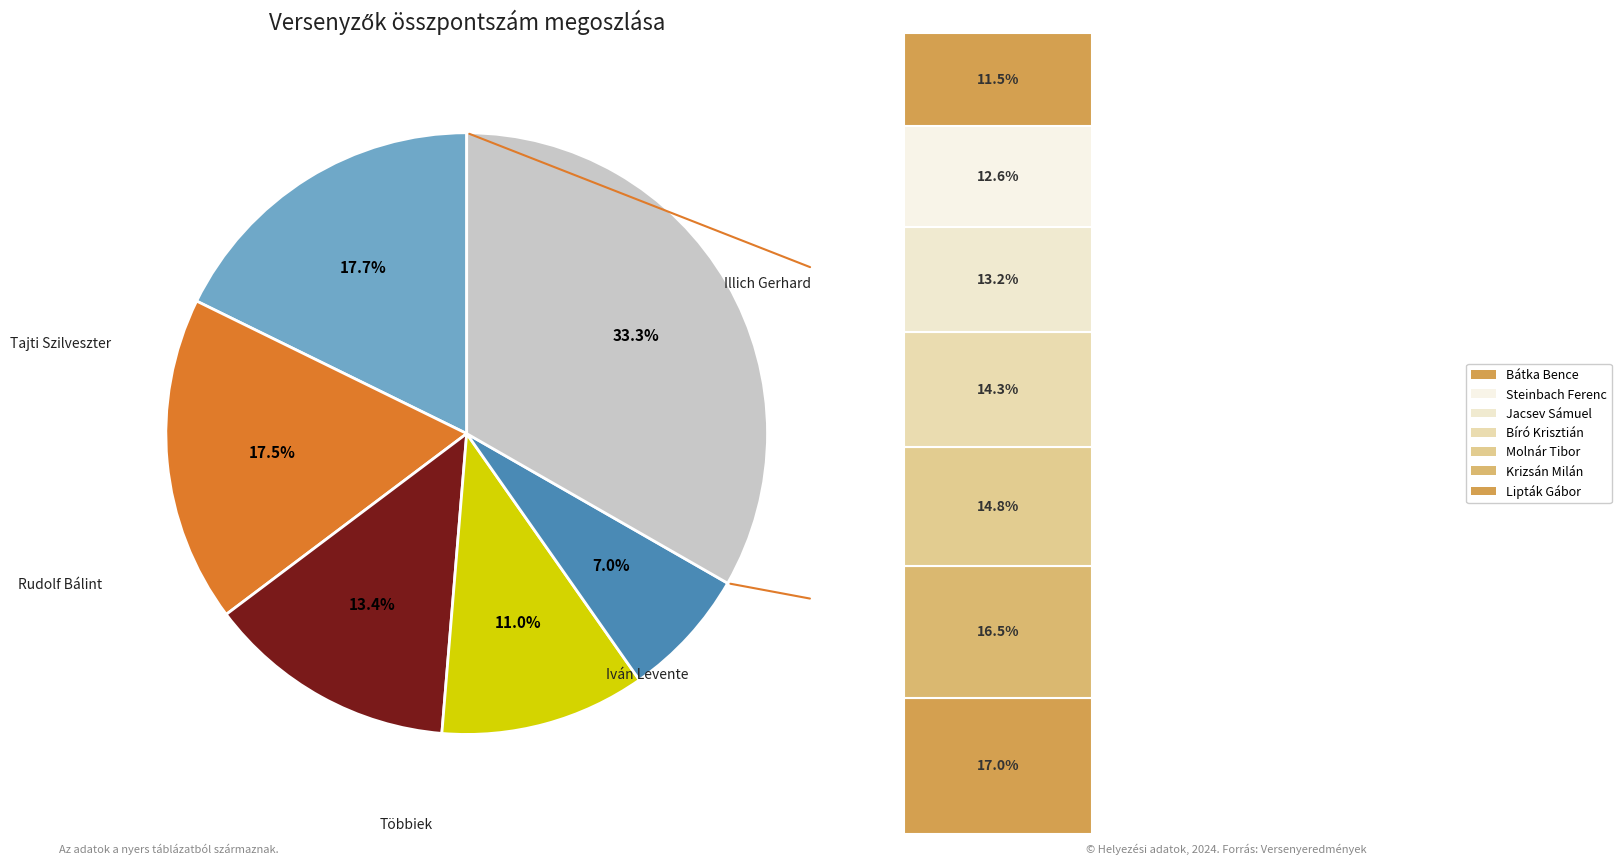

Does any single category account for the majority?

No